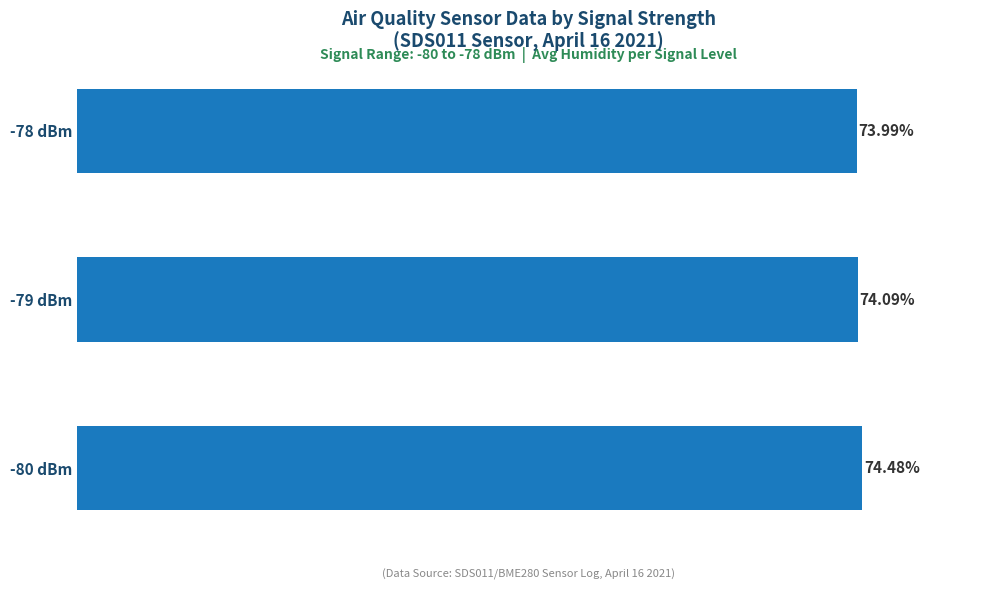

Which has a higher value, -78 dBm or -80 dBm?

-80 dBm